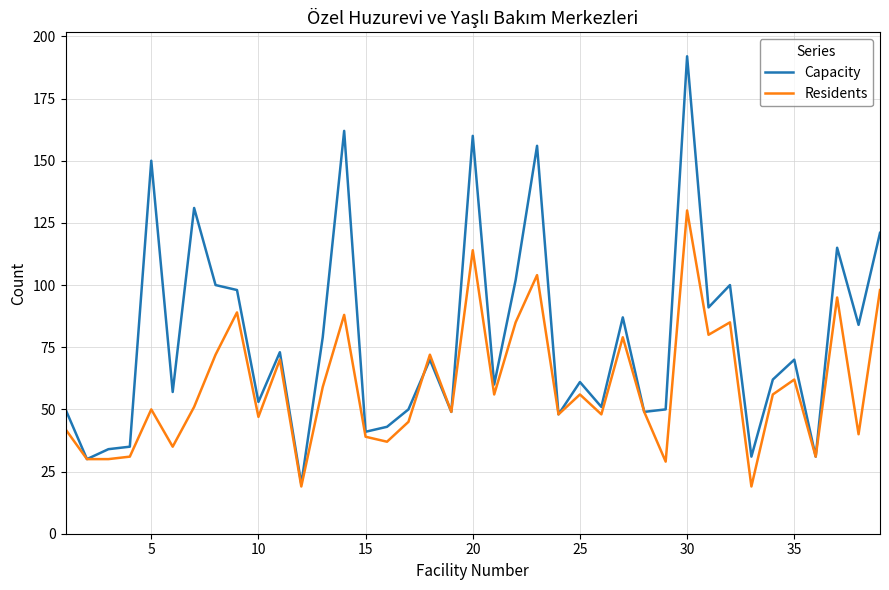

What is the smallest value displayed?

19